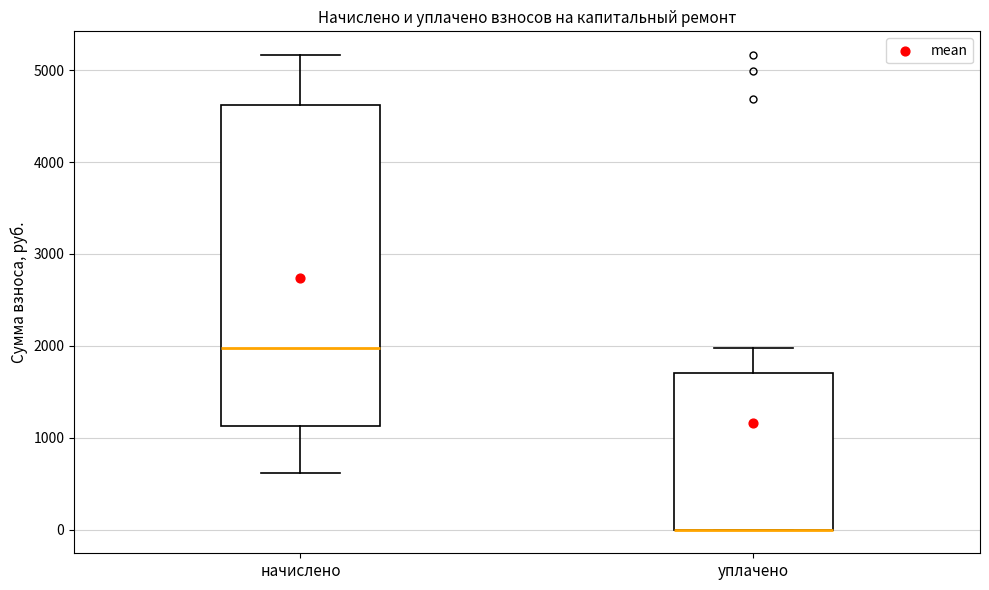

Comparing the boxes themselves (not the whiskers), which one is the tallest?

начислено